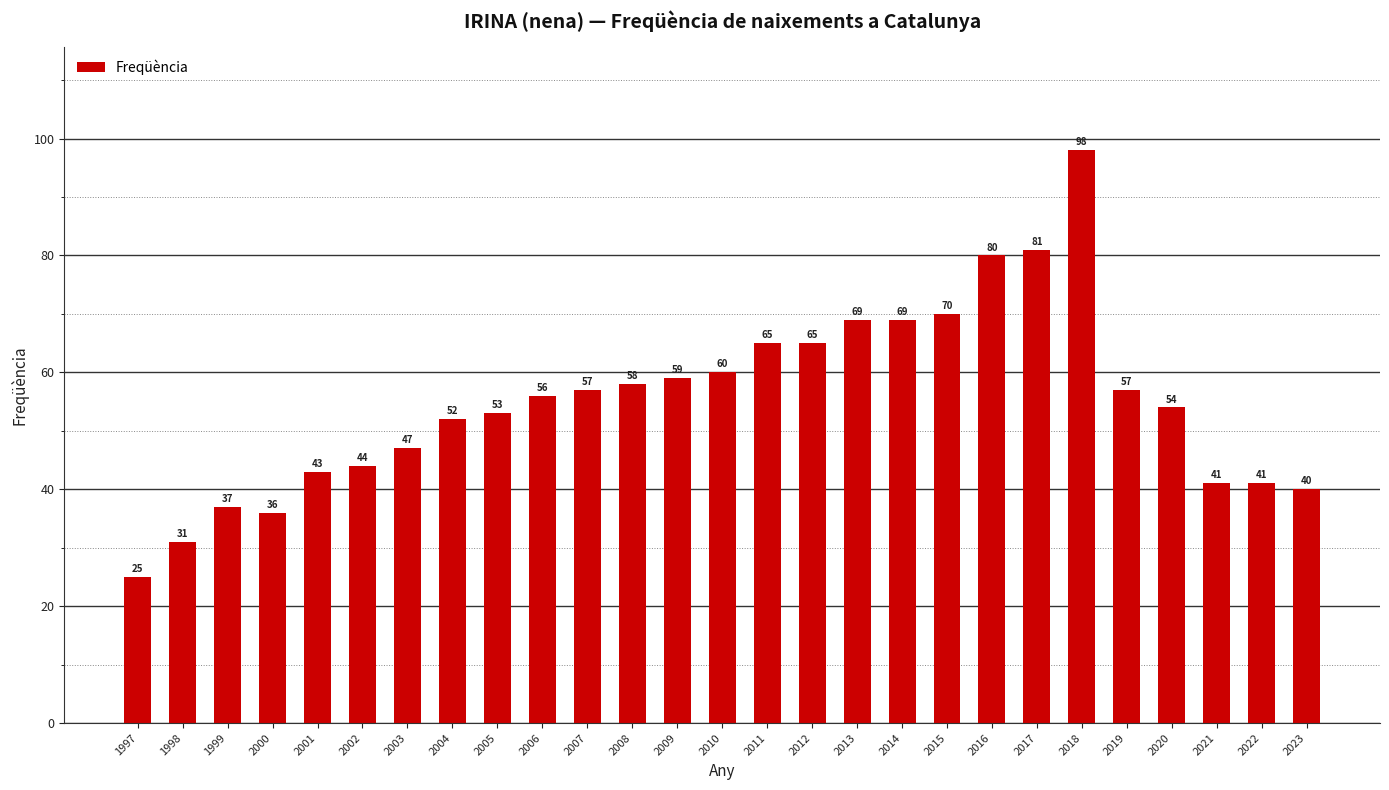

What is the ratio of the value at 2014 to the value at 2005?

1.3